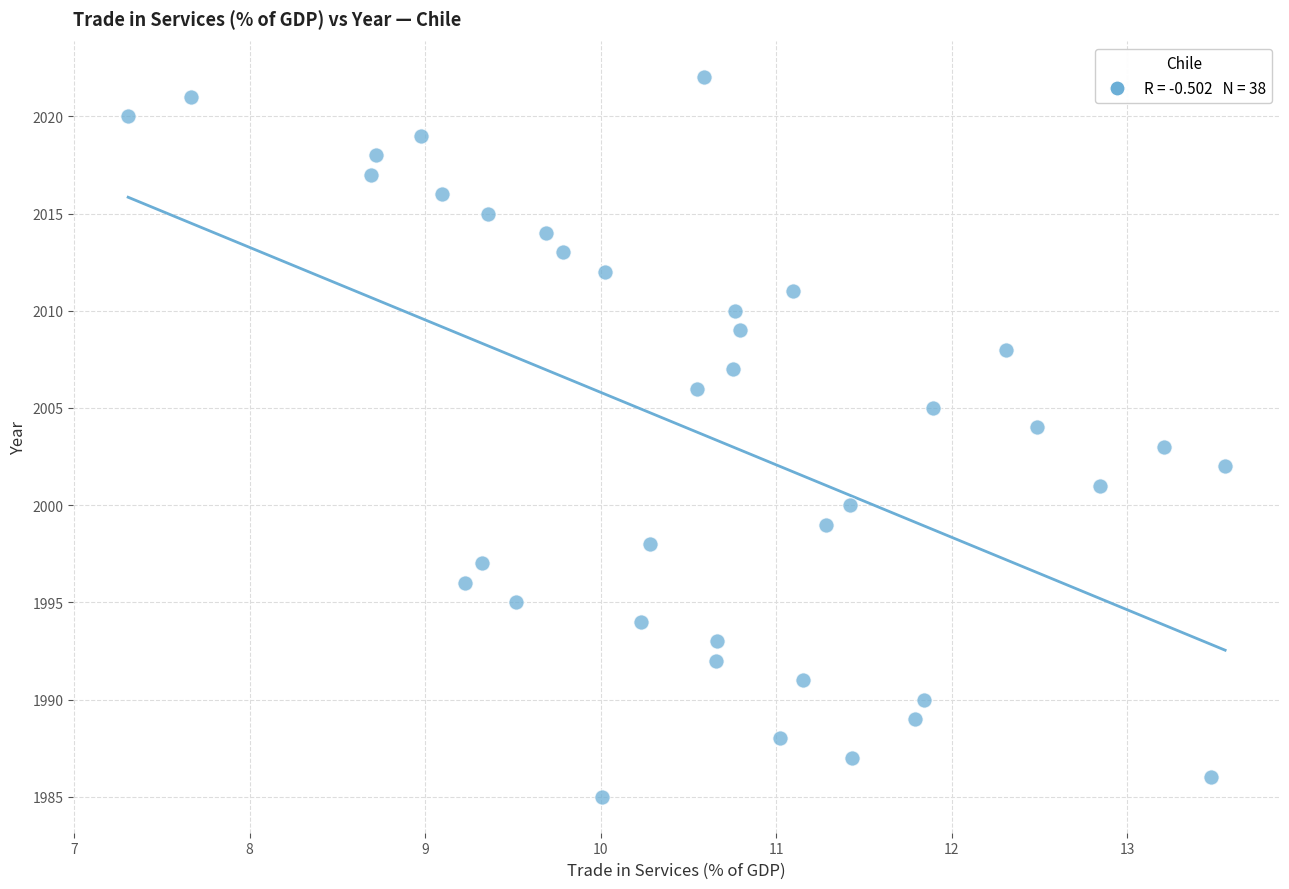

What is the range of Y values (max minus min)?

37